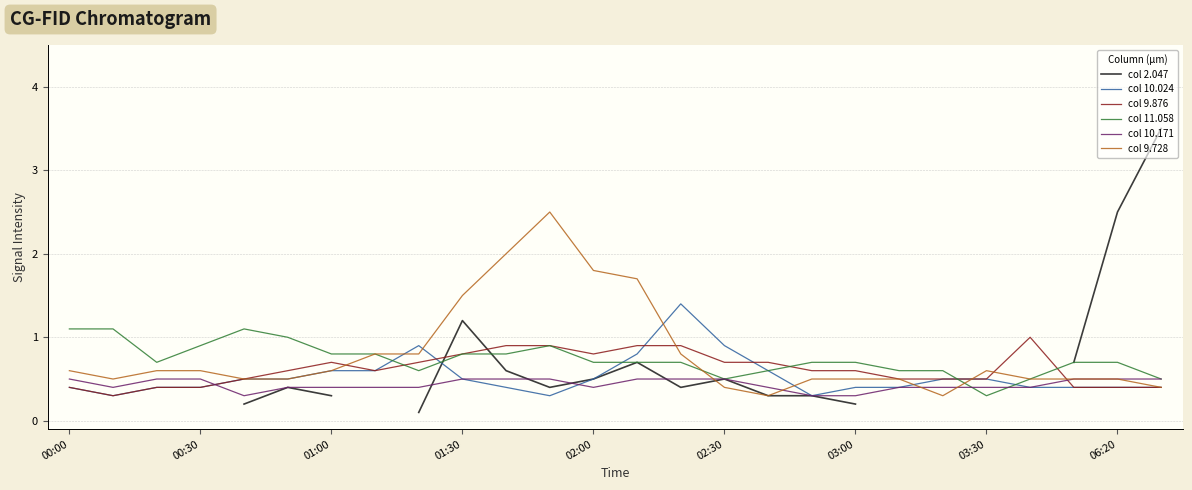

Which has a higher value, 22 or 20?

20